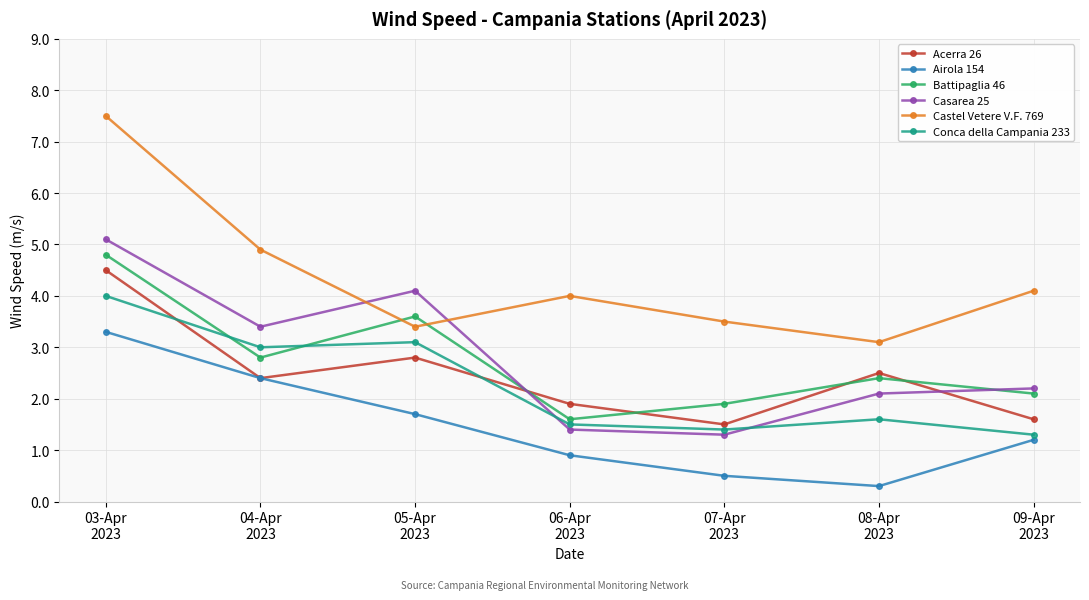

How many data points in Casarea 25 are less than 2?

2